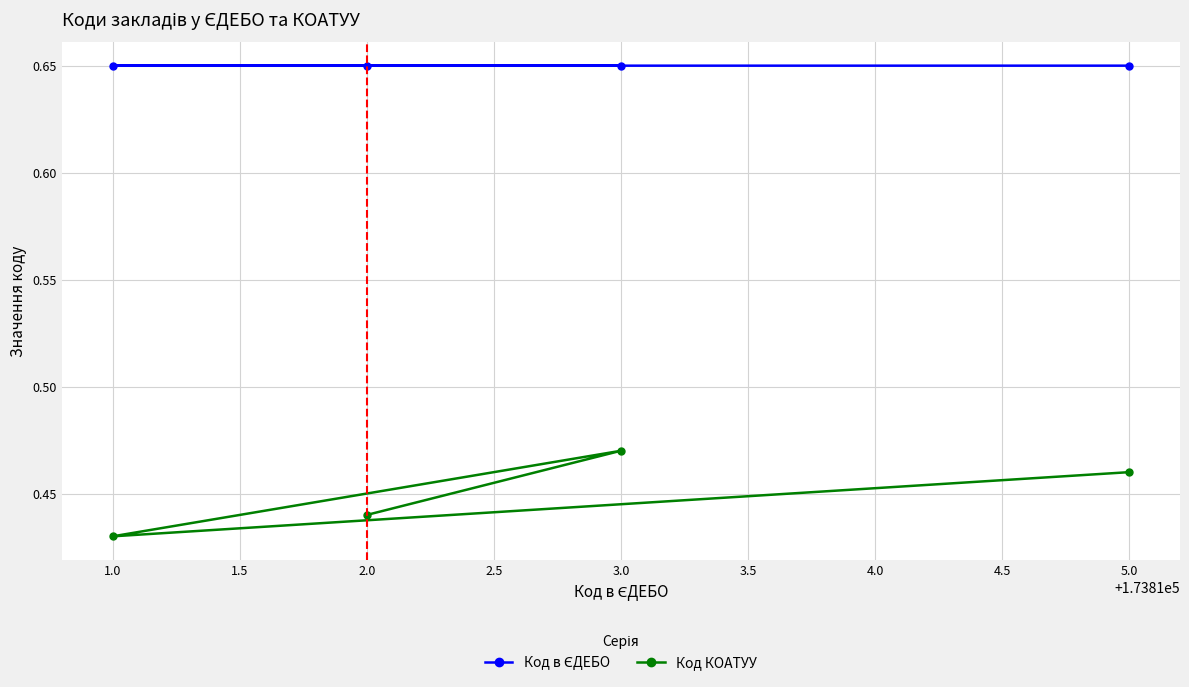

What is the label of the 4th point from the right?

1.0